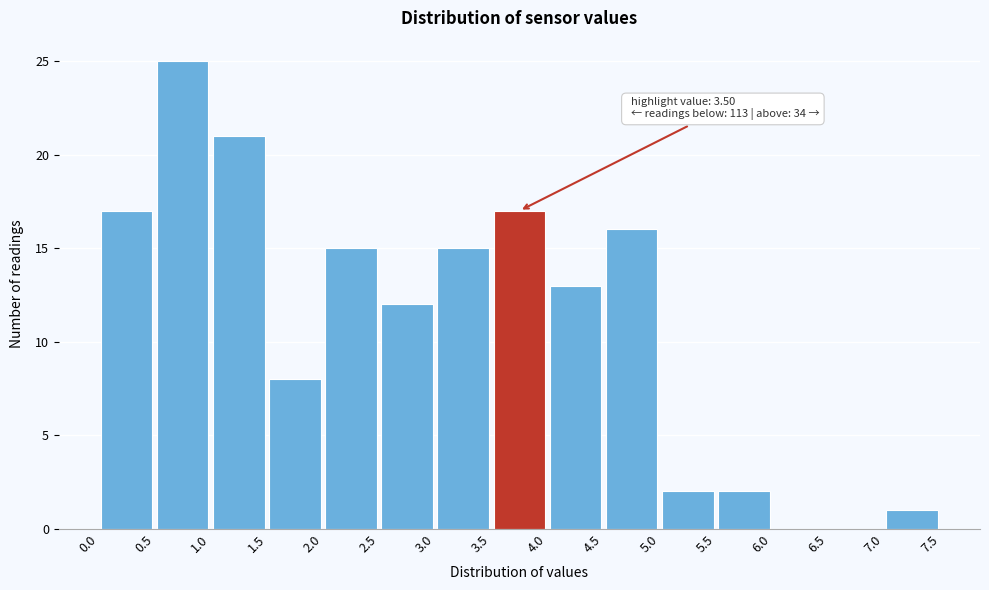

Over which range of the x-axis is the bar tallest?

0.5 to 1.0